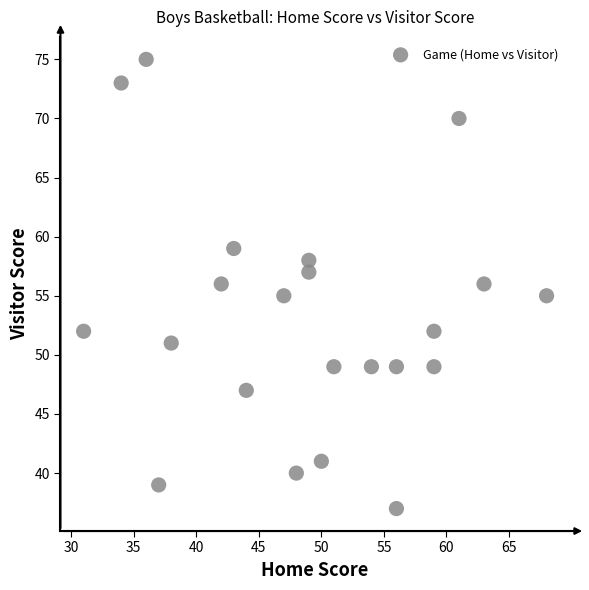

What is the range of Y values (max minus min)?

38